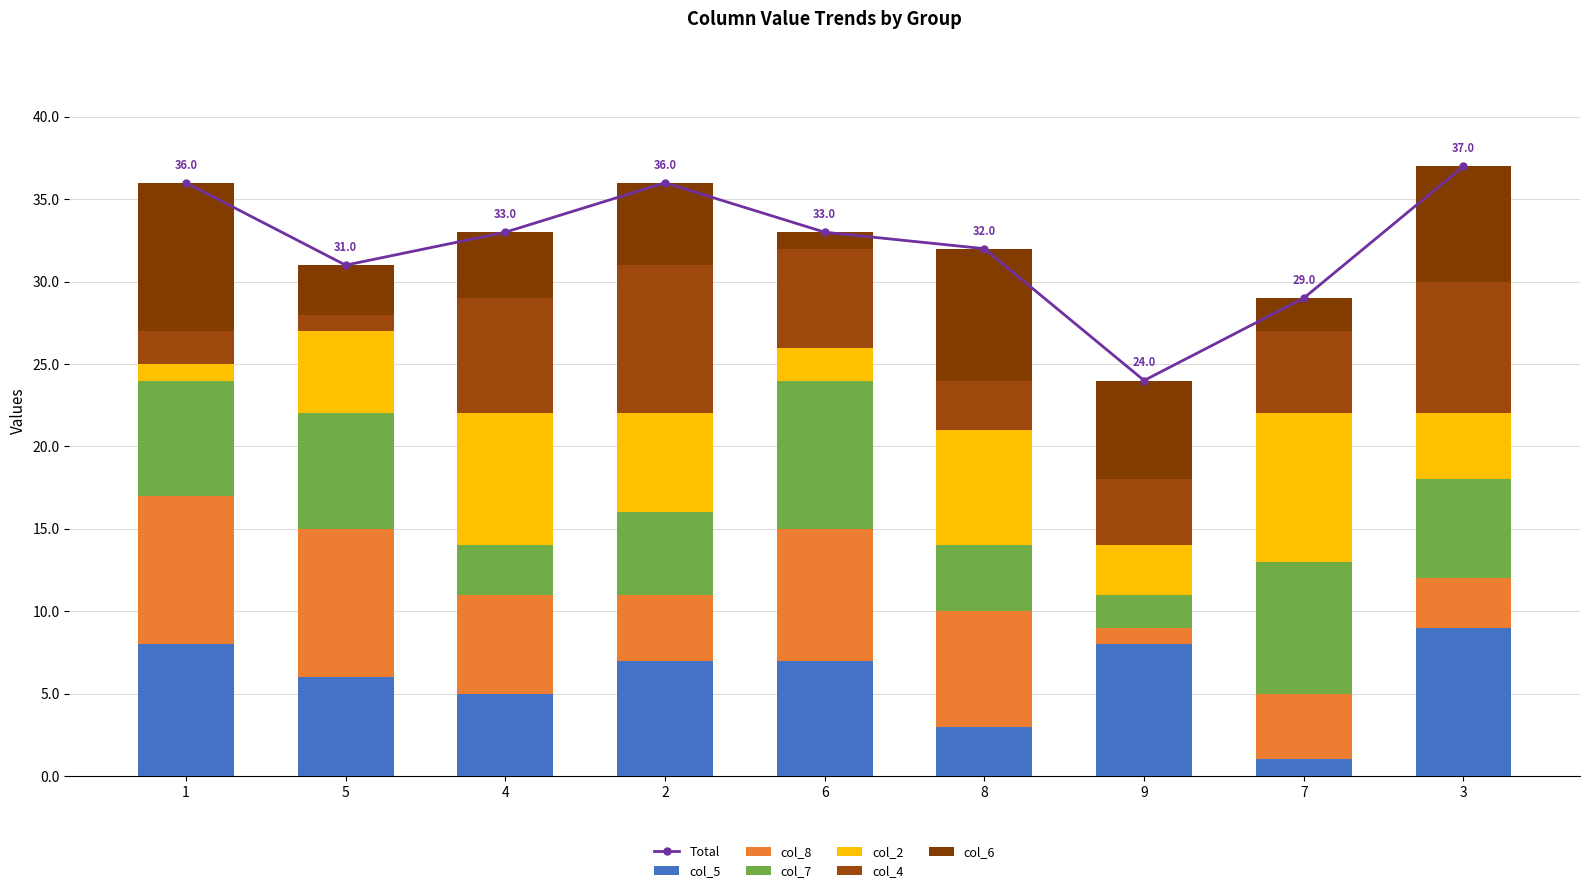

True or false: col_2 has a value of 2 at 6.

True